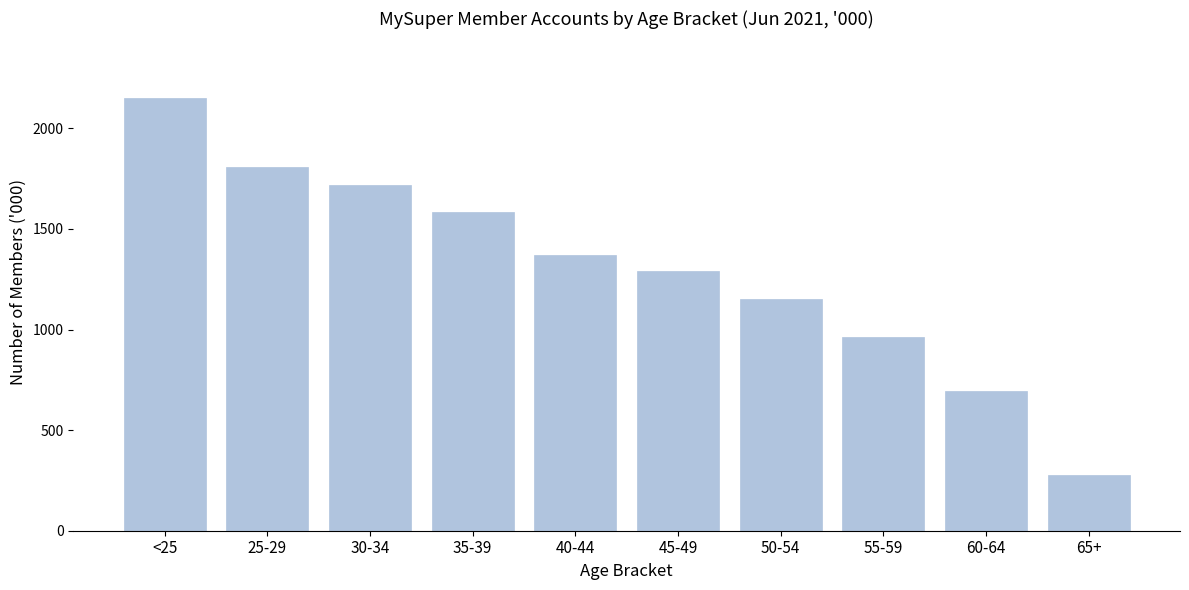

Reading left to right, what are all the values shown in this chart?

<25=2151	25-29=1806	30-34=1716	35-39=1584	40-44=1368	45-49=1289	50-54=1152	55-59=964	60-64=696	65+=279